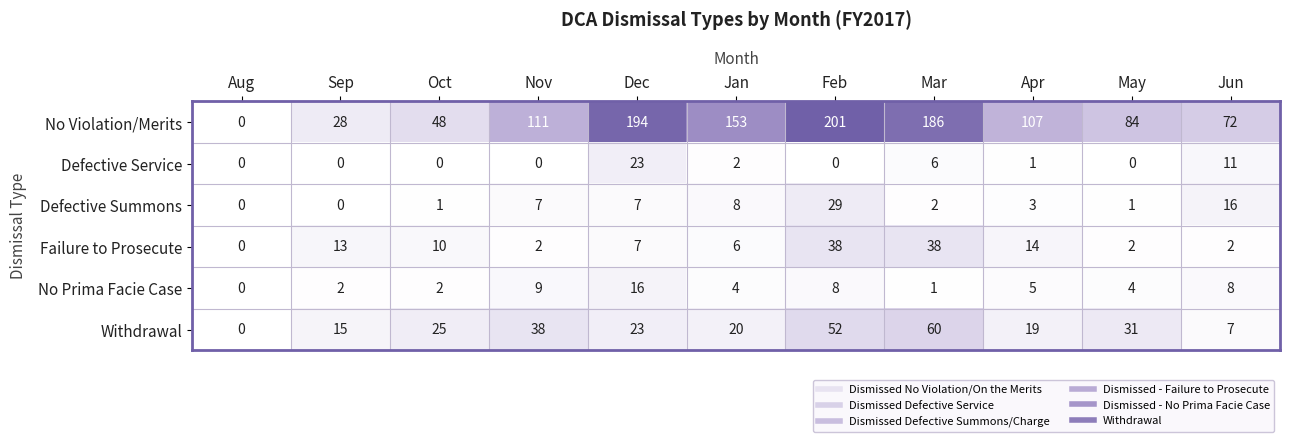

What is the difference between the maximum and minimum values in the Defective Summons series?

29